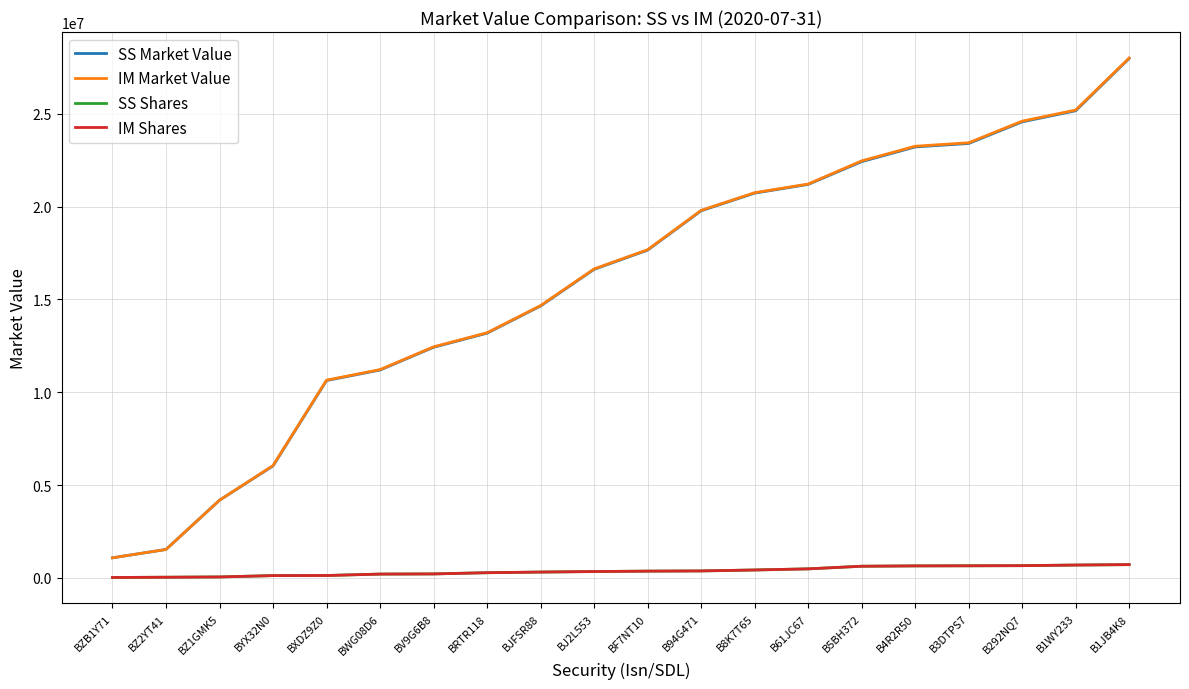

Is the value of IM Shares at BJFSR88 greater than the value of SS Market Value at BF7NT10?

No